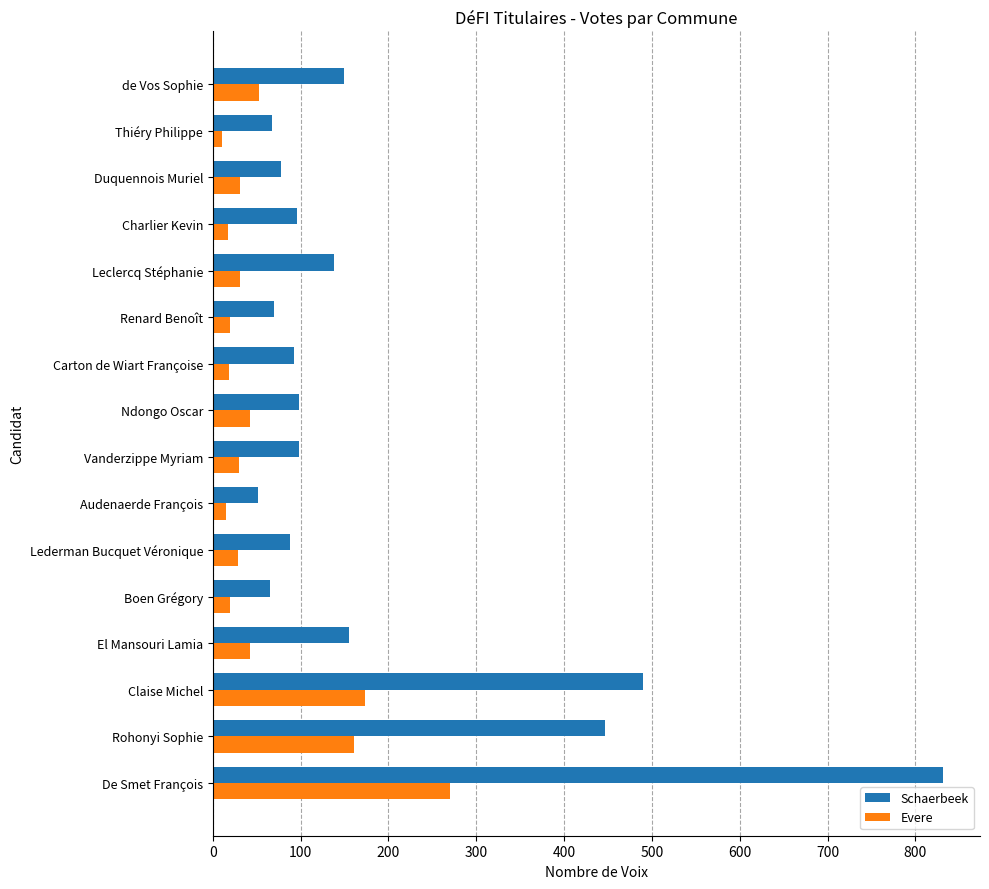

What is the difference between the maximum and minimum values in the Schaerbeek series?

781